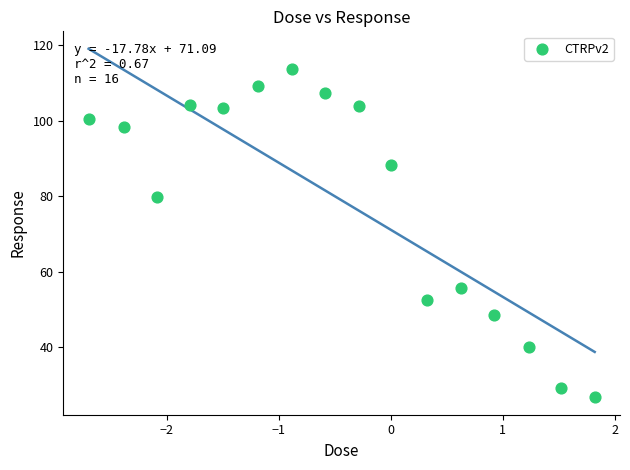

What Y value in the scatter plot is closest to 70?

79.7